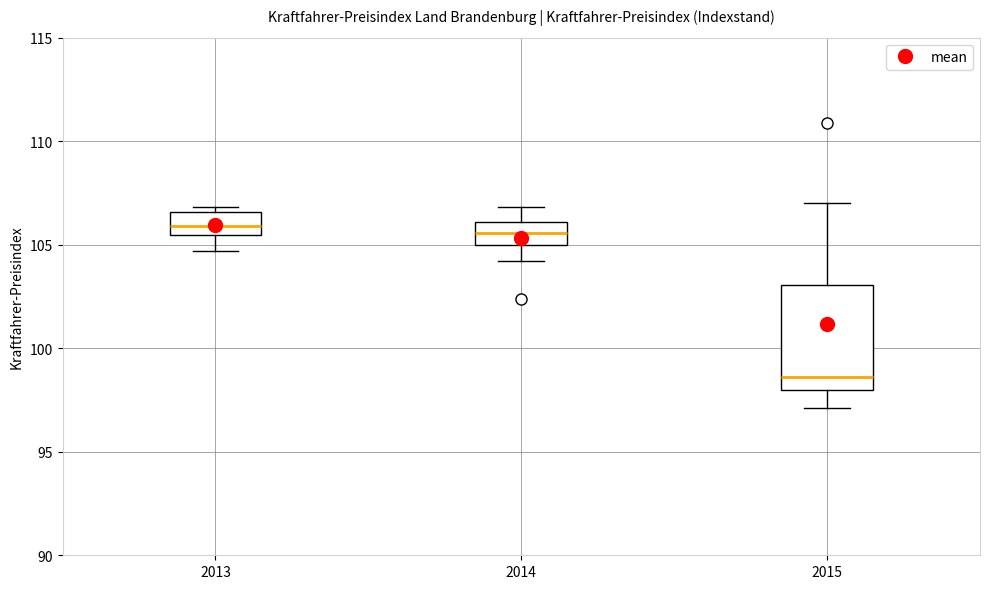

Reading left to right, transcribe this box plot: for each box, give where its median line is, the range the box spans, and where its two whiskers end, as read against the y-axis. The values are not printed on the chart, so give them approximately, as read against the axis.

2013: median 106.0, box 105.5 to 106.5, whiskers 104.5 to 107.0
2014: median 105.5, box 105.0 to 106.0, whiskers 104.0 to 107.0
2015: median 98.5, box 98.0 to 103.0, whiskers 97.0 to 107.0